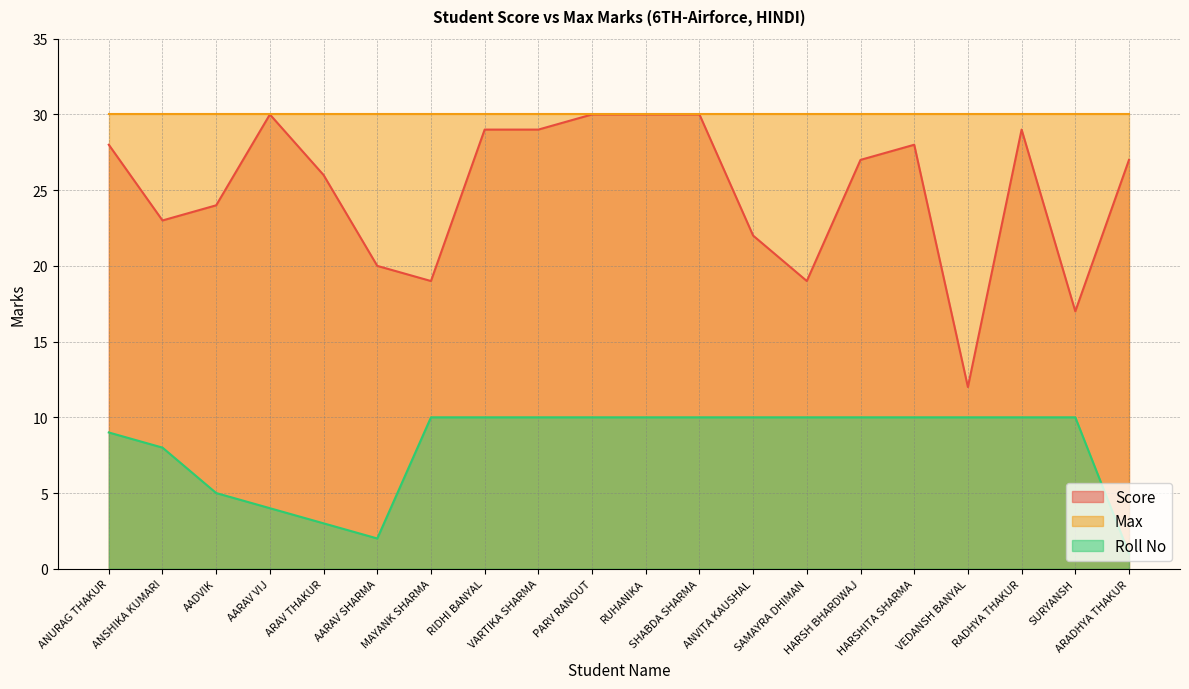

Does the chart display data point markers on the line(s)?

No